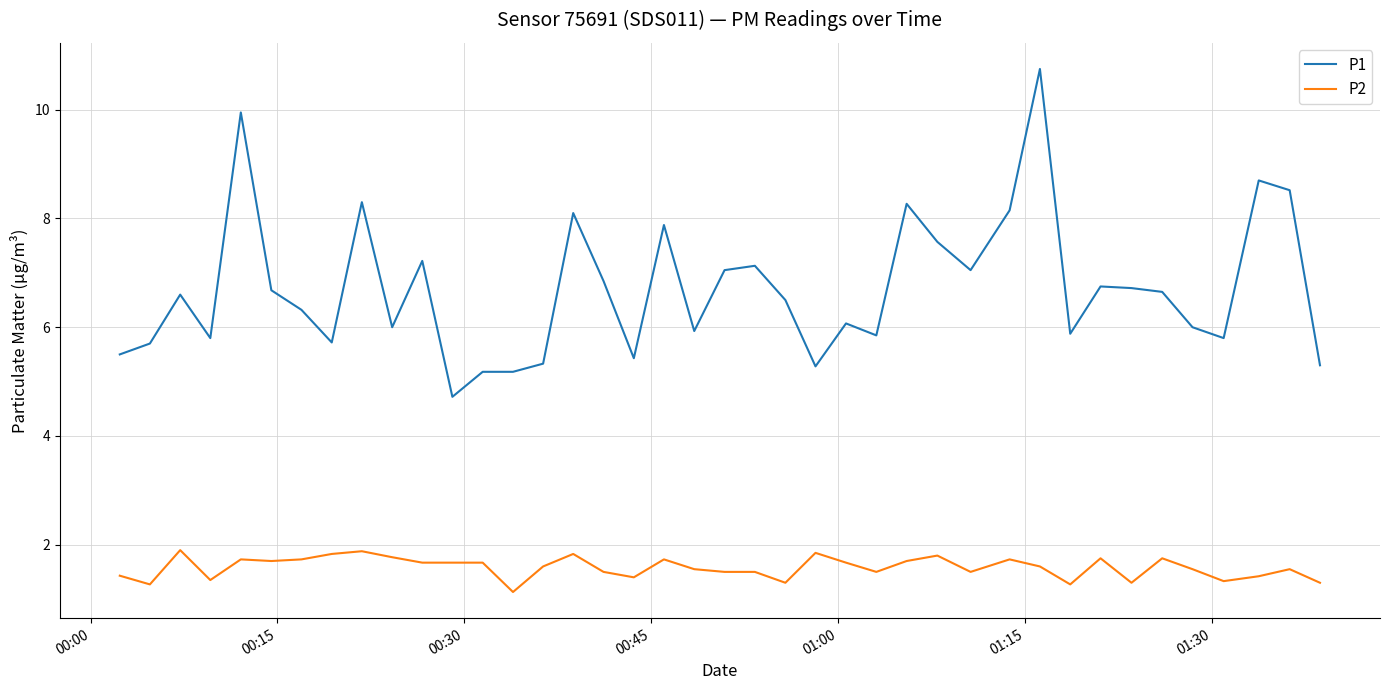

What is the lowest value of the P2 series?

1.1